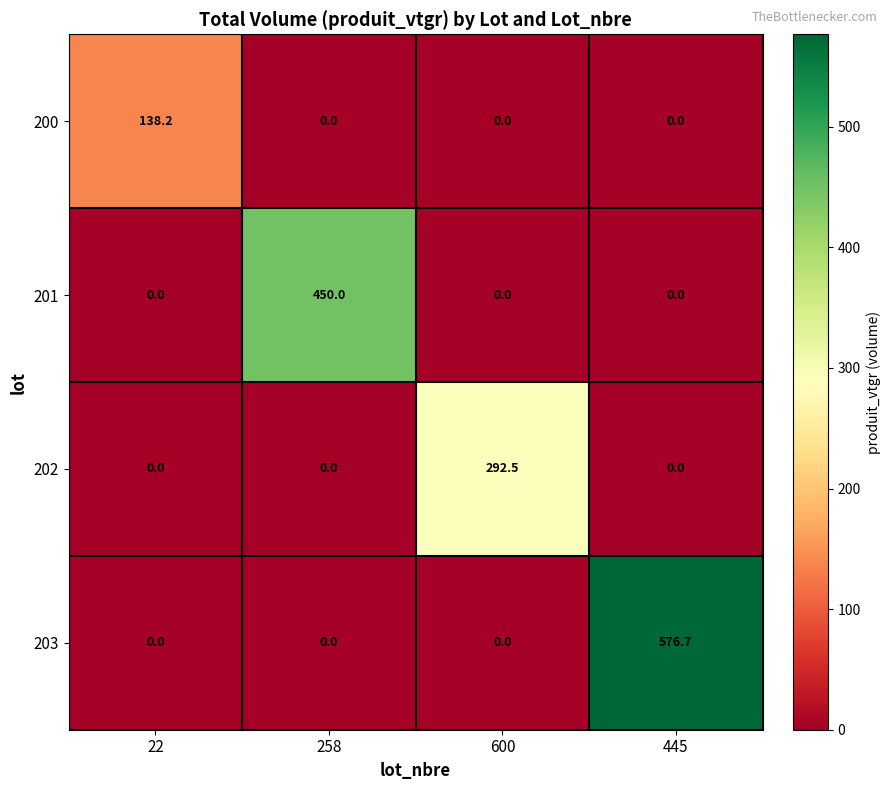

Which series has the largest total across all categories?

203